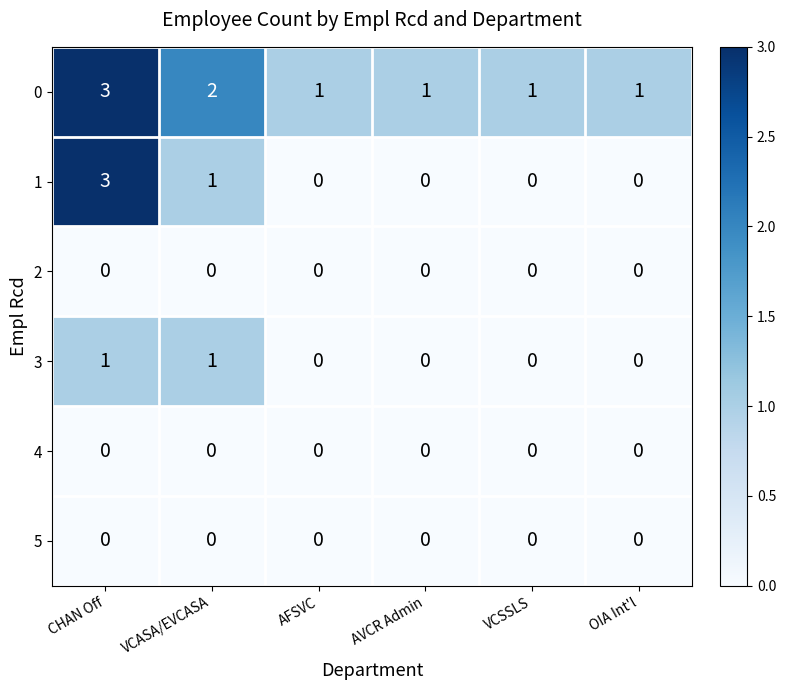

The 4 series shows 0 at VCASA/EVCASA. True or false?

True